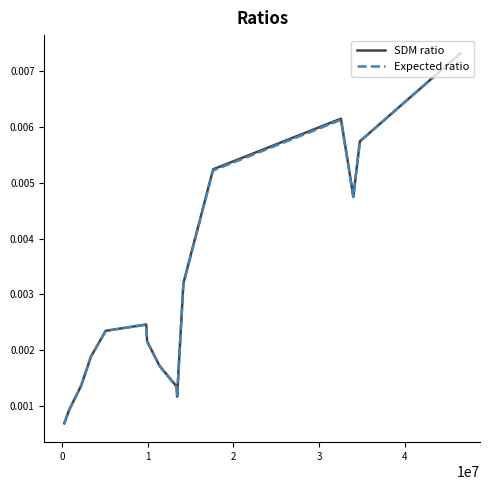

How many distinct data groups are displayed?

2